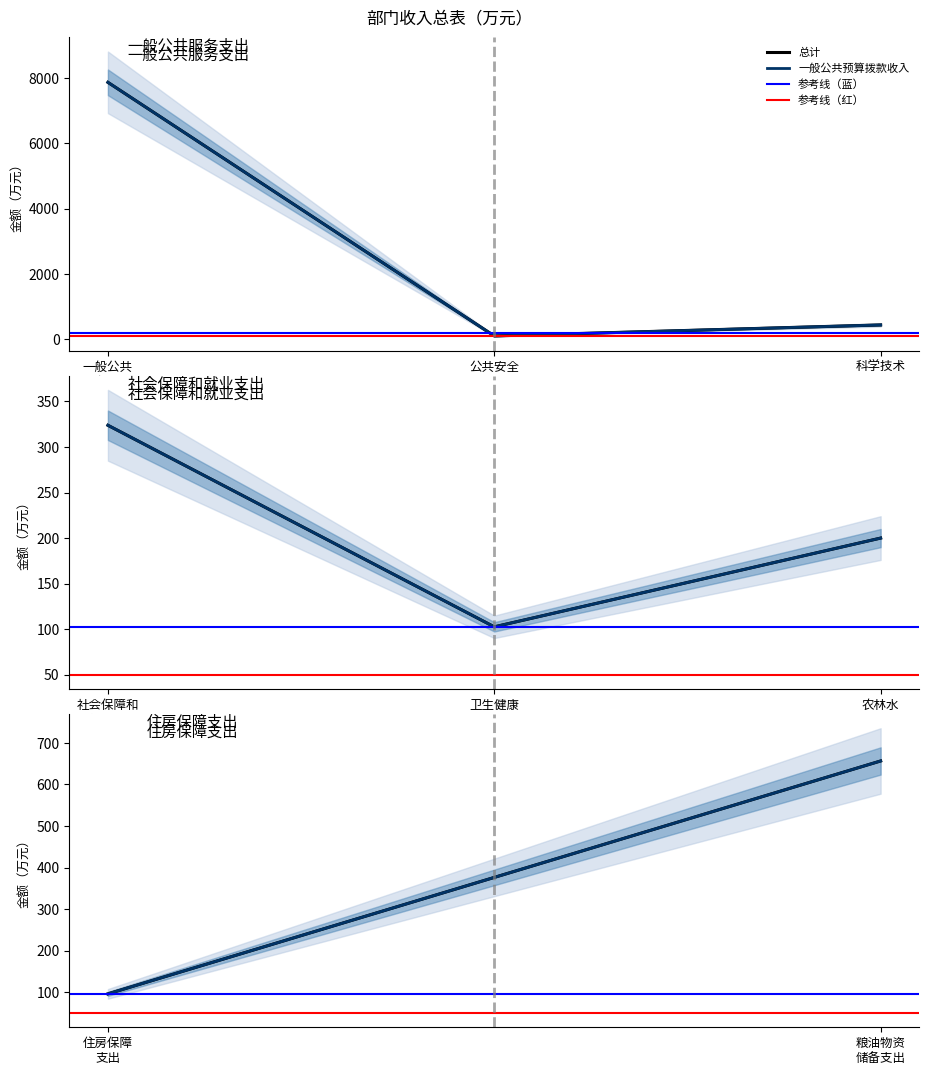

How many lines are shown in the chart?

4